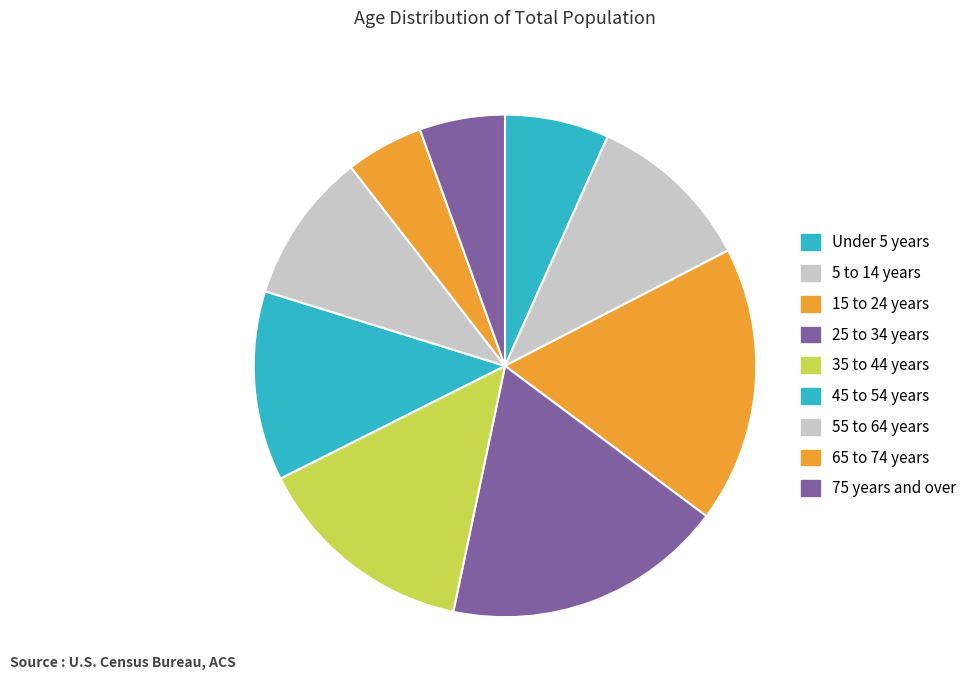

Count the number of slices in the pie.

9